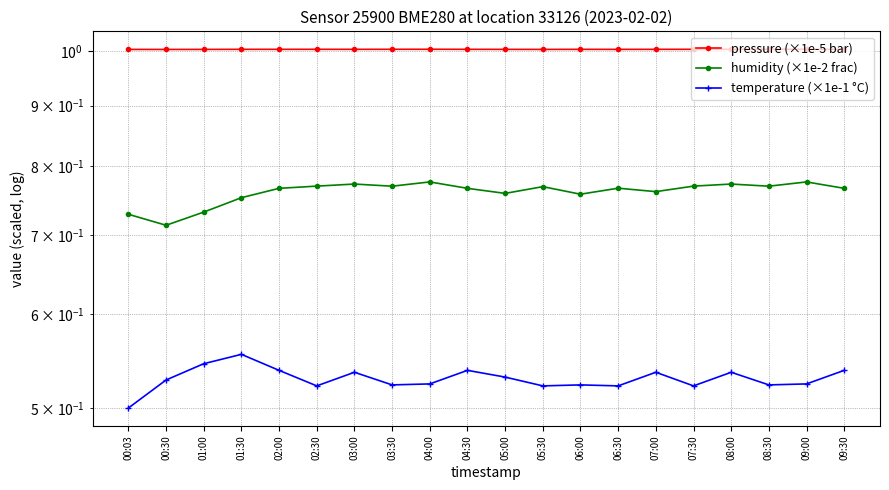

What are all the series names shown in the legend?

pressure (×1e-5 bar), humidity (×1e-2 frac), temperature (×1e-1 °C)